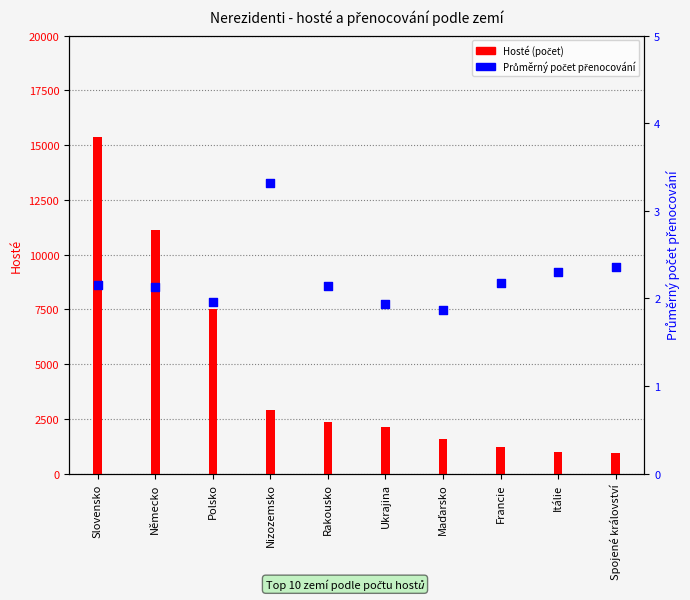

Is the value of Průměrný počet přenocování at Nizozemsko greater than the value of Hosté (počet) at Rakousko?

No